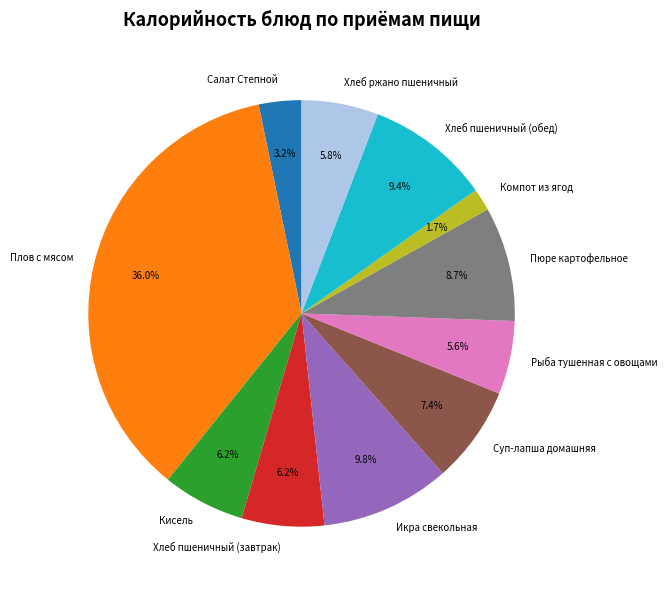

What percentage is the Хлеб пшеничный (обед) slice, to the nearest percent?

9%